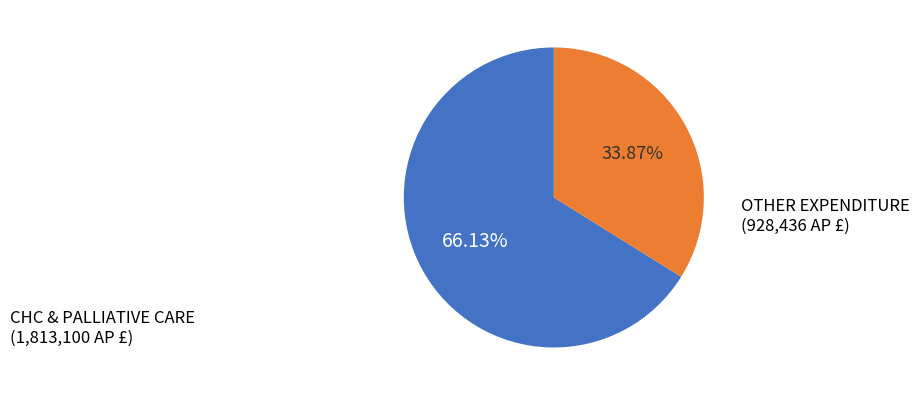

Is there a majority slice in this chart?

Yes